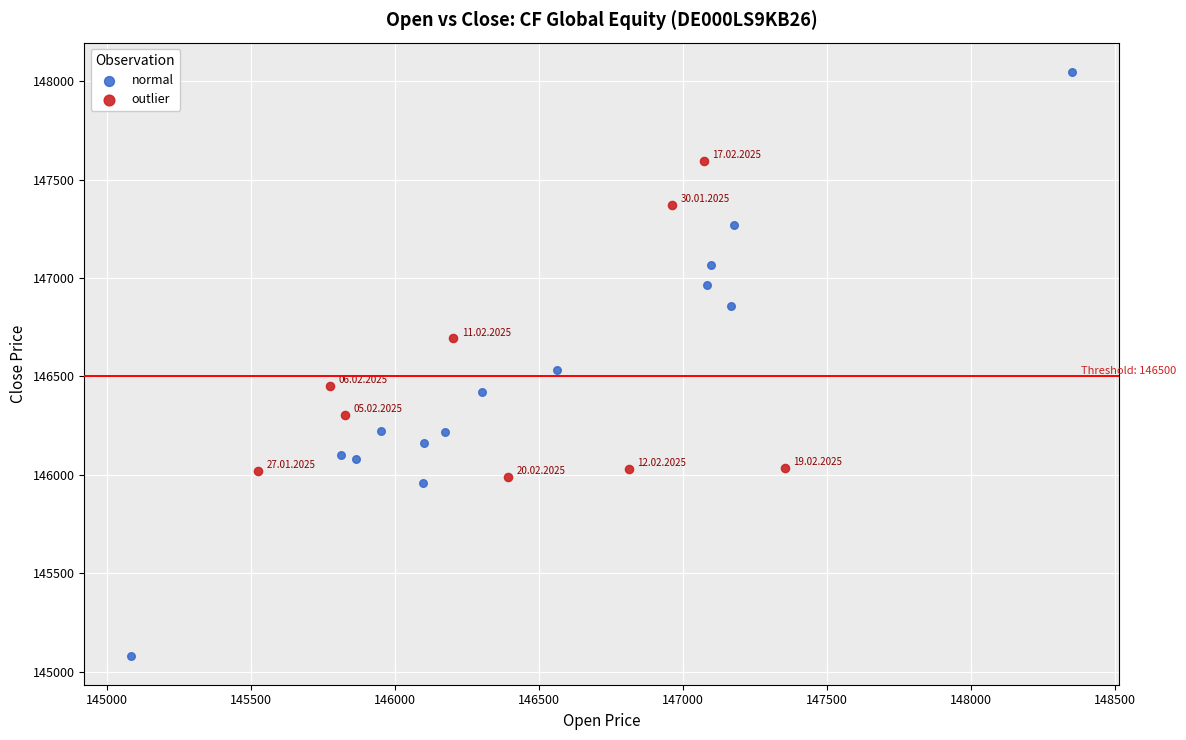

Which series contains the highest Y value?

normal